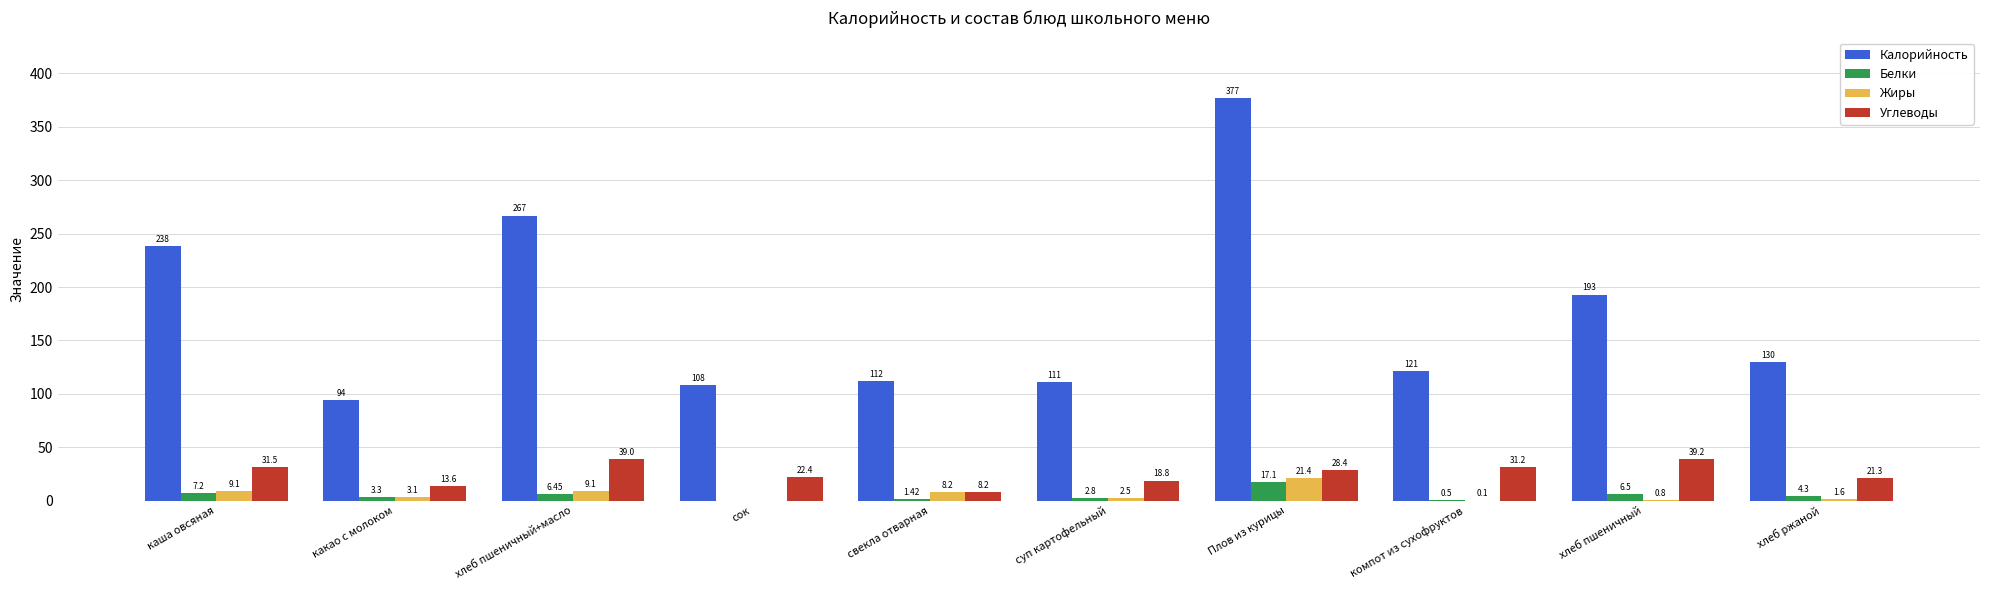

What is the total value across all series at суп картофельный?

135.1